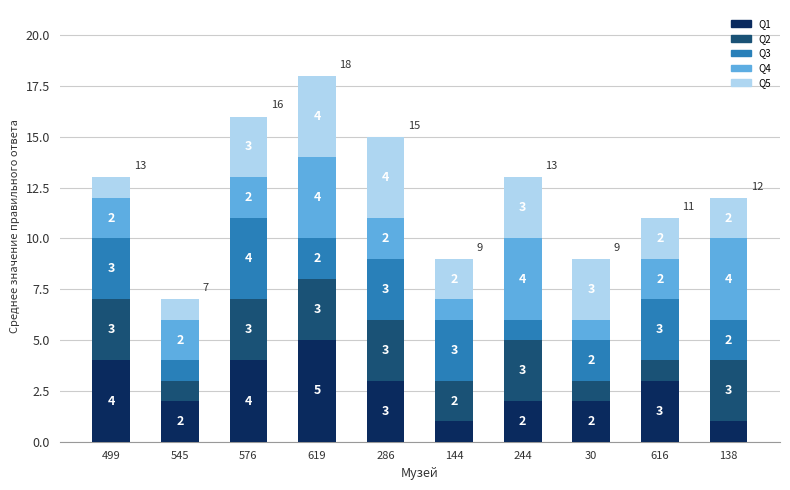

What is the total value across all series at 616?

11